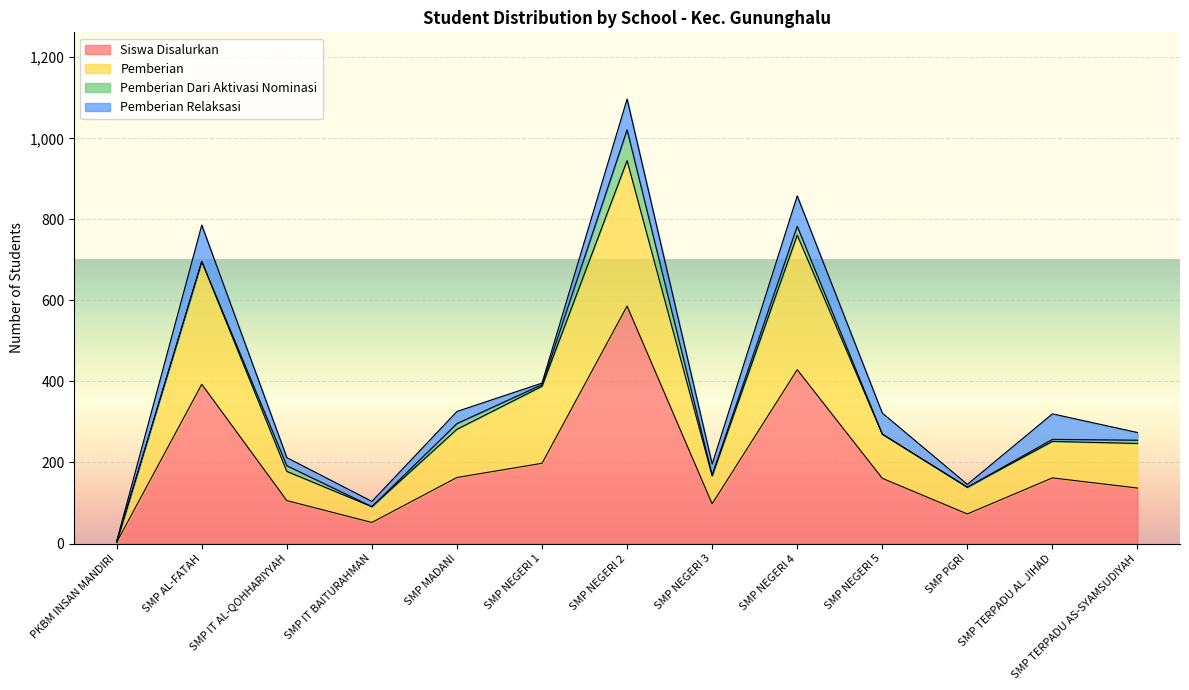

At which category is the sum across all series the highest?

SMP NEGERI 2